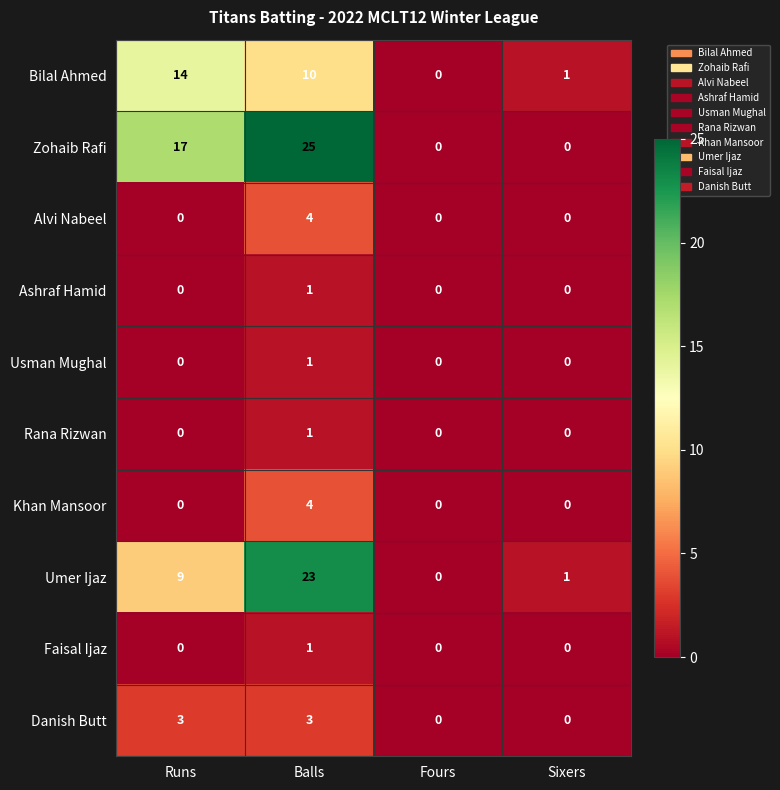

Where is Umer Ijaz nearest to the value 11?

Runs